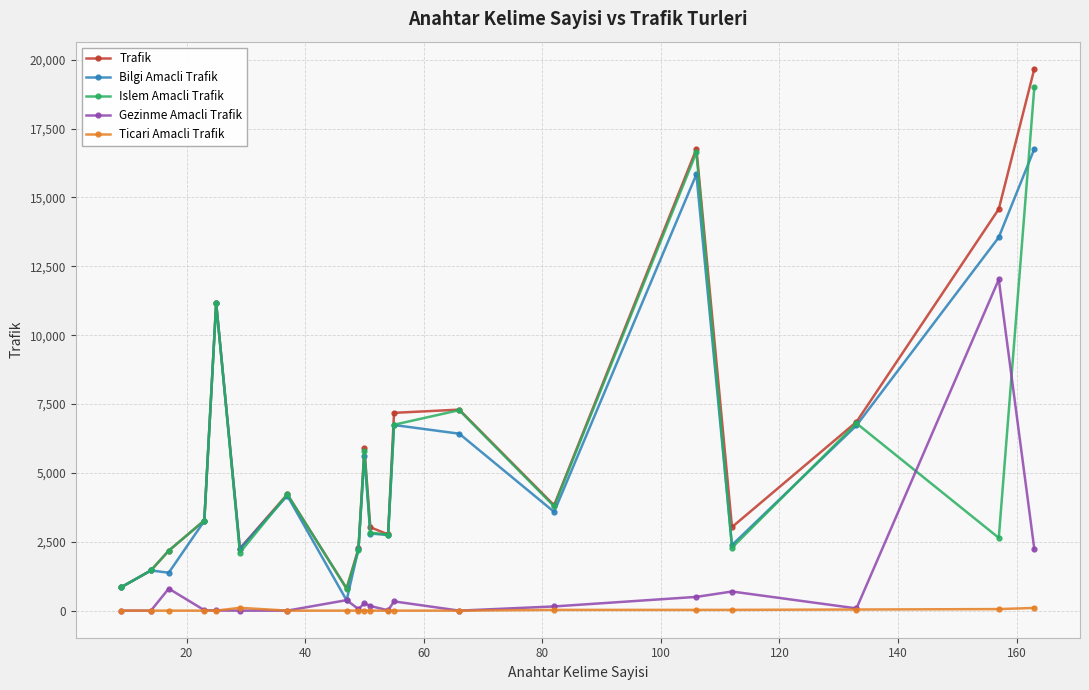

Count the number of data series in this chart.

5